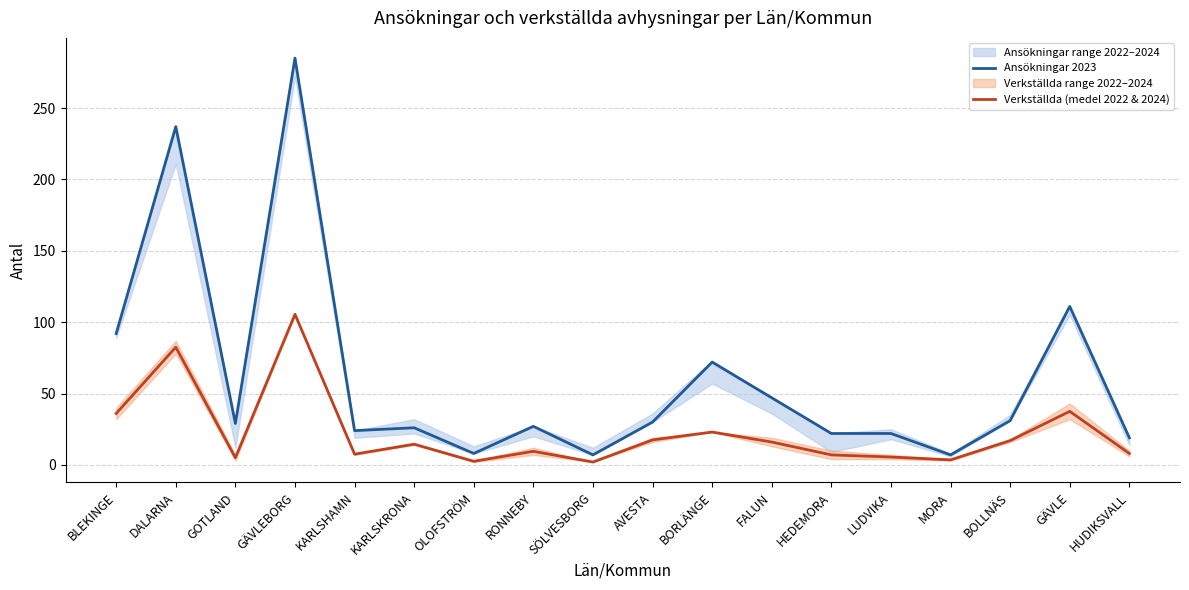

True or false: Ansökningar 2023 and Verkställda (medel 2022 & 2024) cross at least once.

False